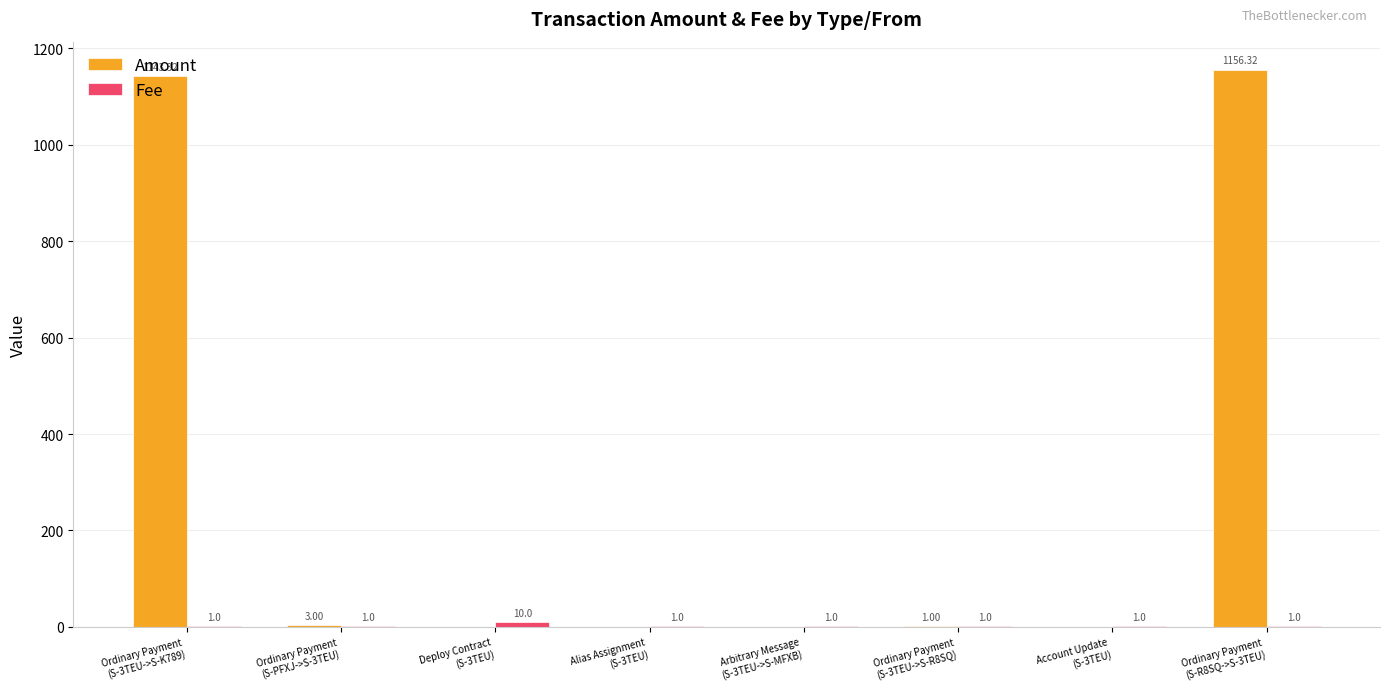

Which series has the largest total across all categories?

Amount